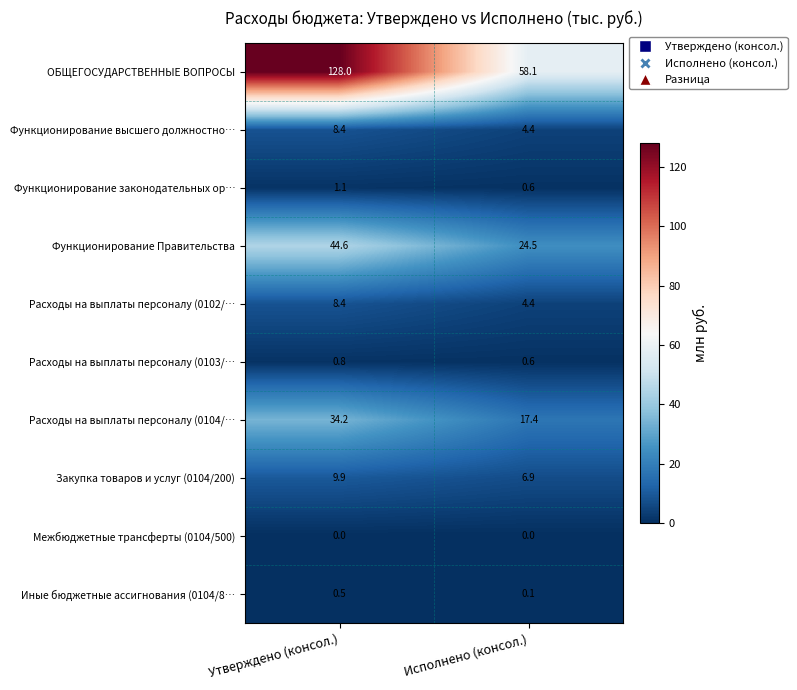

Which series has the widest spread of values?

ОБЩЕГОСУДАРСТВЕННЫЕ ВОПРОСЫ